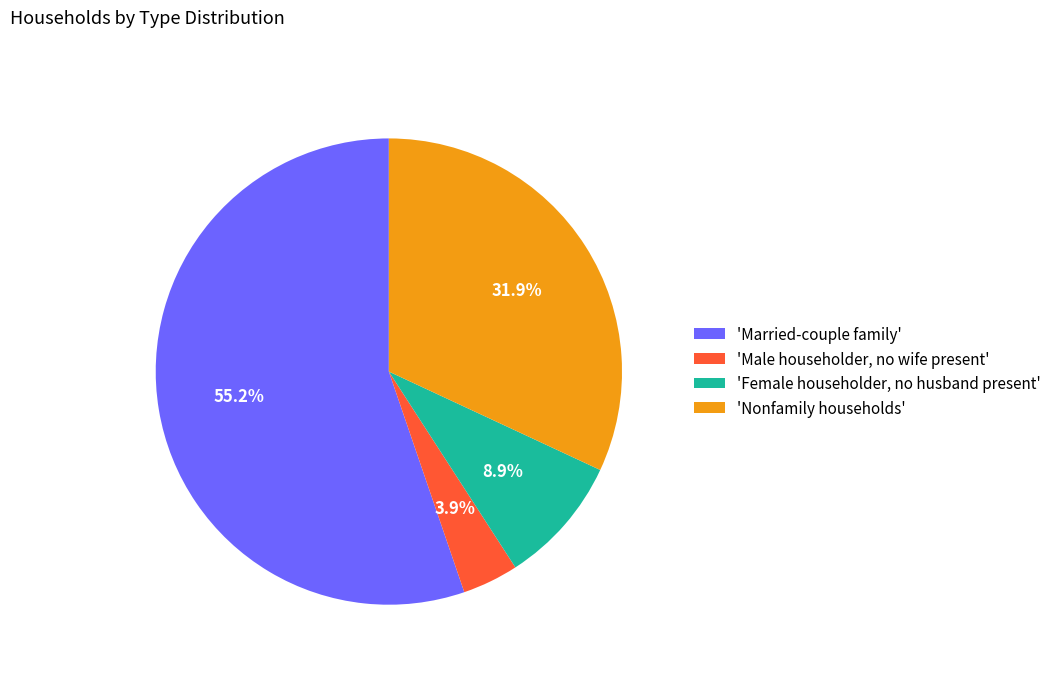

How many slices are in this pie chart?

4